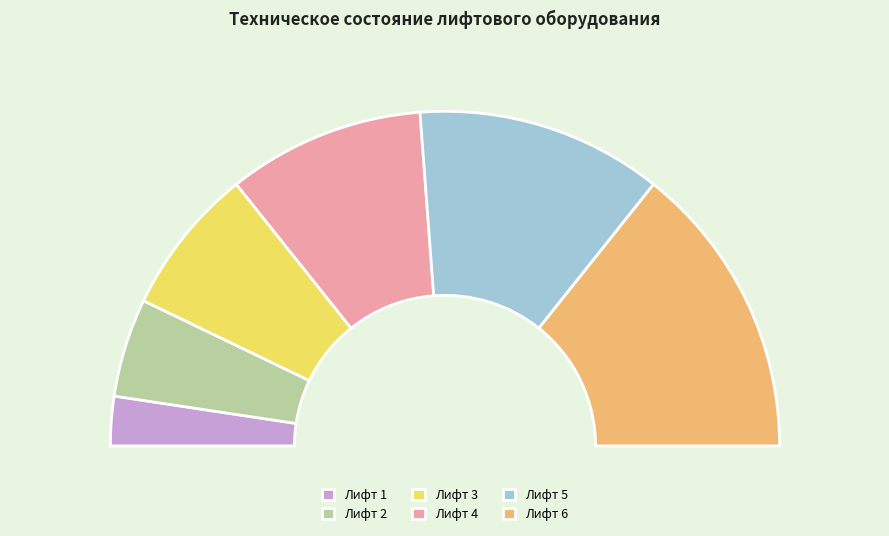

What is the largest slice in the pie chart?

Лифт 6